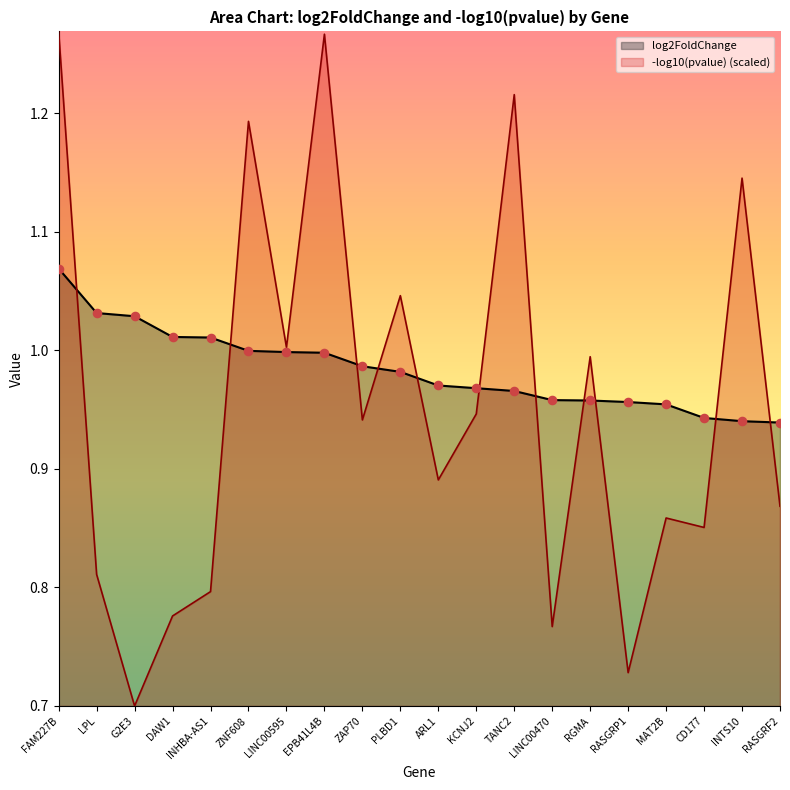

Which series contains the highest Y value?

pvalue_neg_log10